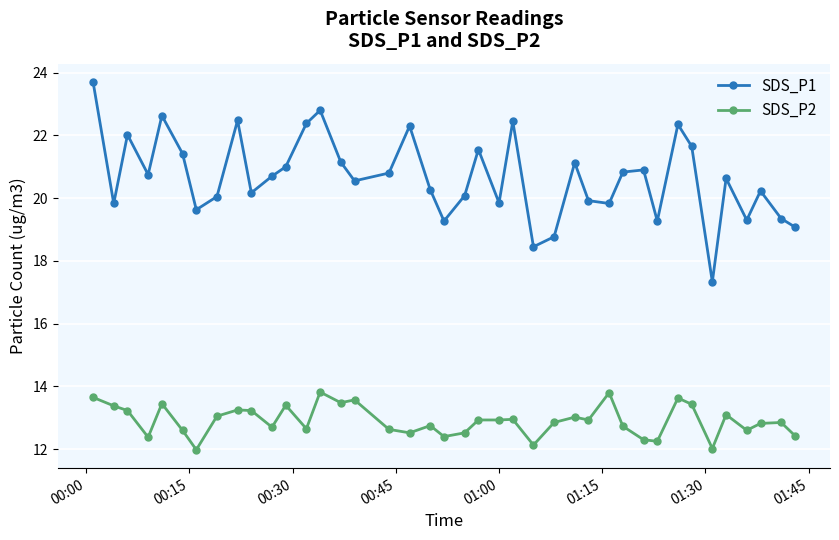

What is the minimum value for SDS_P1?

17.3